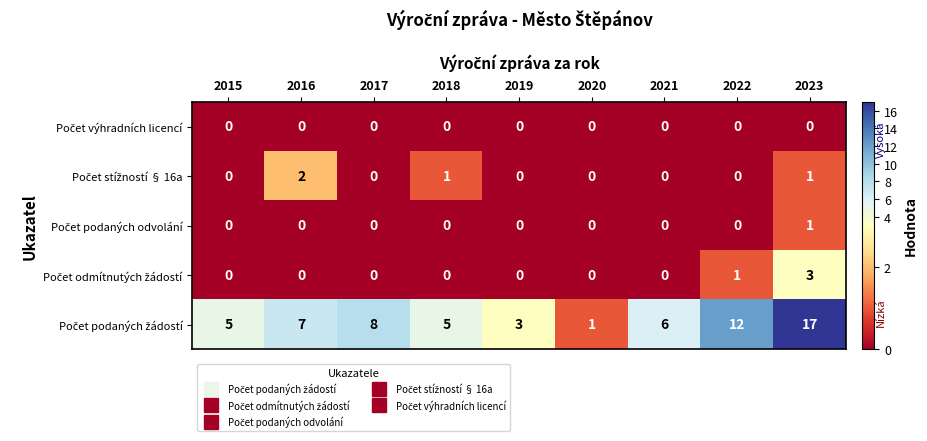

Which category has the highest value across all series?

2023